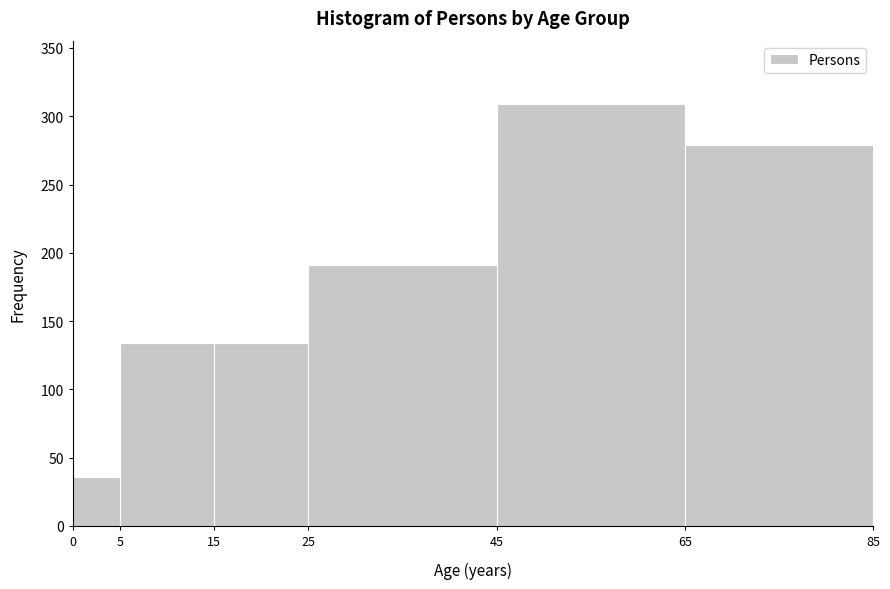

Reading left to right, list every bar in this chart as the range it spans on the x-axis followed by its height. The values are not printed on the chart, so give them approximately, as read against the axis.

0 to 5: 35
5 to 15: 135
15 to 25: 135
25 to 45: 190
45 to 65: 310
65 to 85: 280